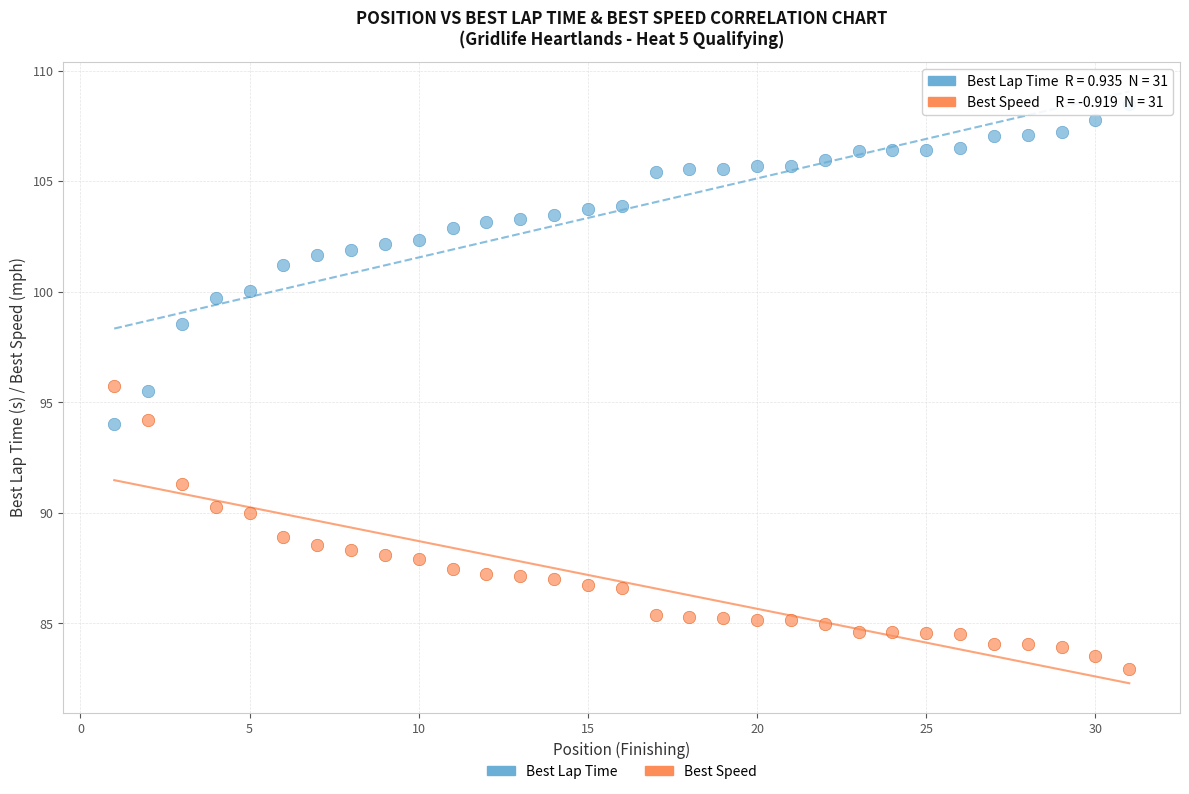

Across all data points, what is the range of Y values (max minus min)?

25.5